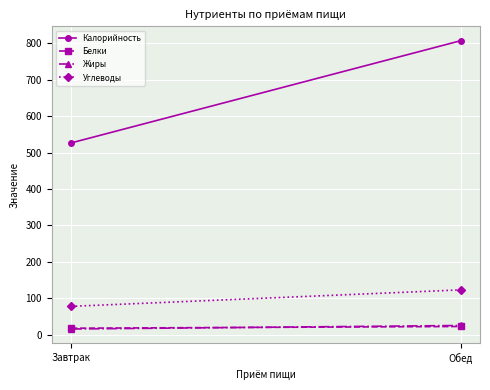

At which category is the sum across all series the highest?

Обед